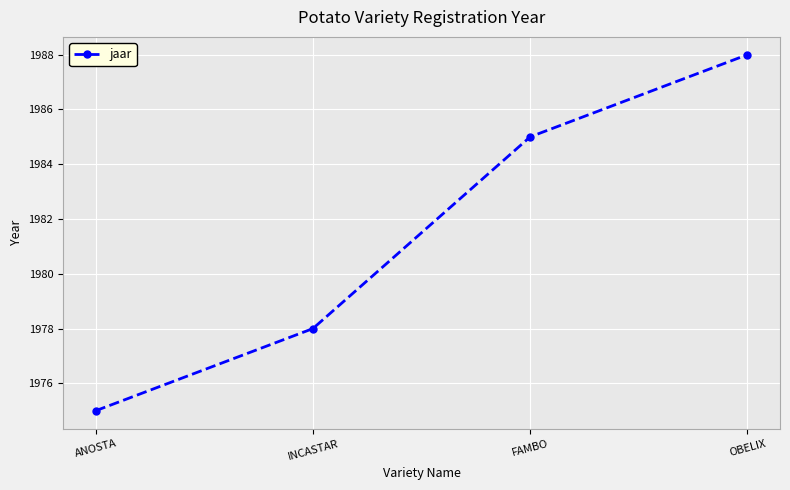

What position from the left is INCASTAR?

2